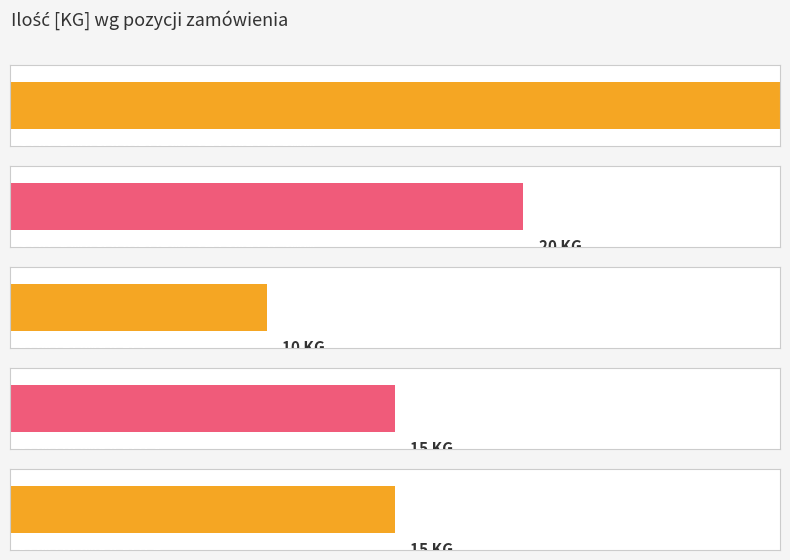

What is the ratio of the value at KONTRÓWKA FI 0,8 to the value at STAL KWASOODPORNA
1H18N9T 0,5MM?

0.8